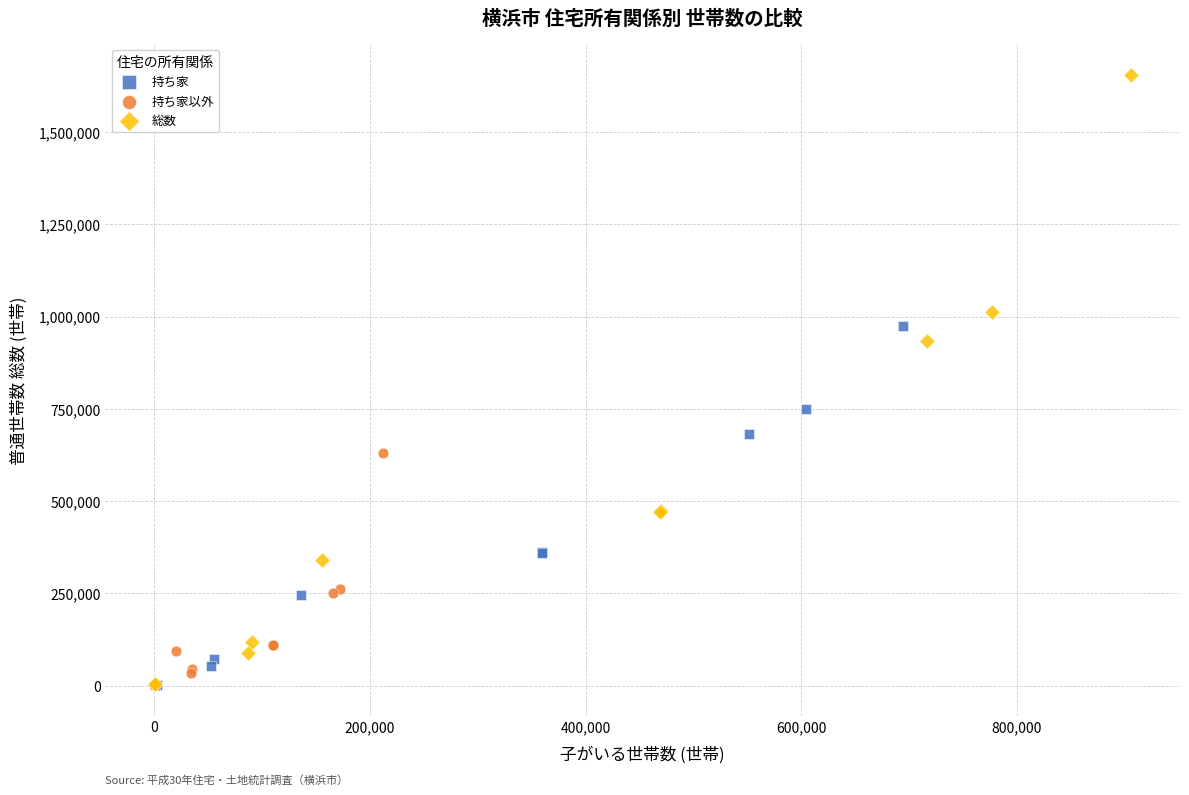

Which series has the largest Y range (max minus min)?

総数